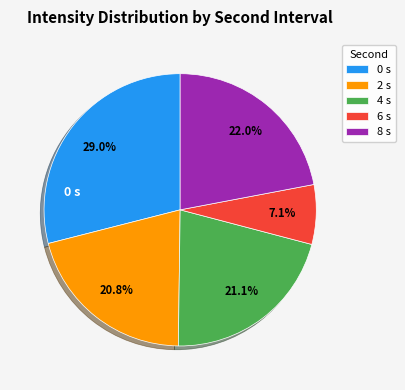

Between 6 s and 4 s, which is larger?

4 s